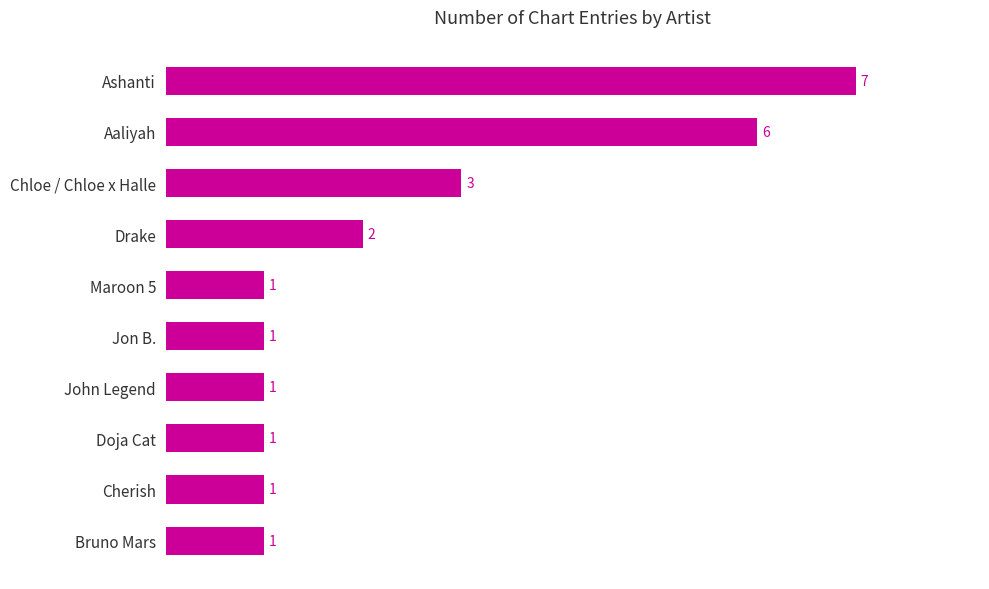

Reading bottom to top, transcribe all the data shown in this chart.

1	1	1	1	1	1	2	3	6	7